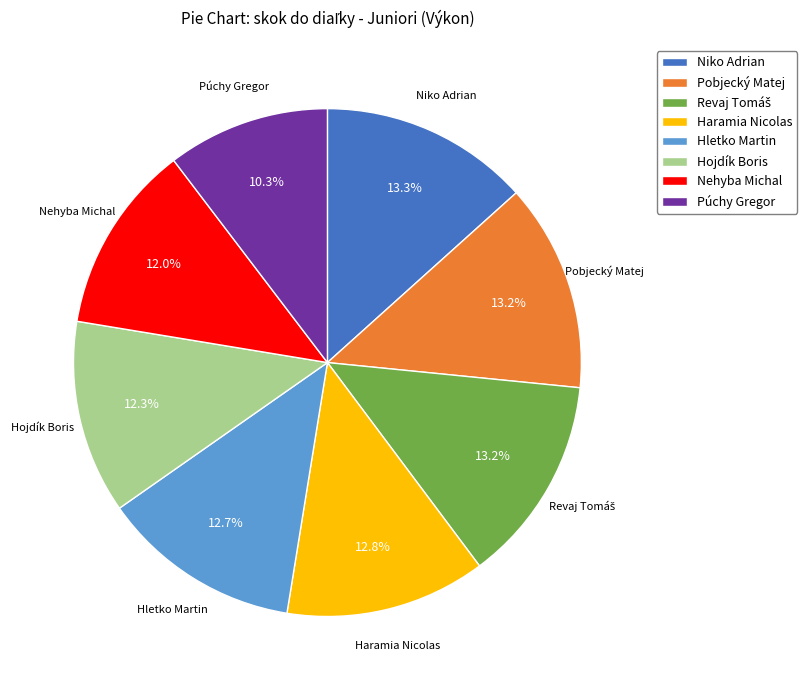

Do Hojdík Boris and Niko Adrian together represent more than half of the pie?

No